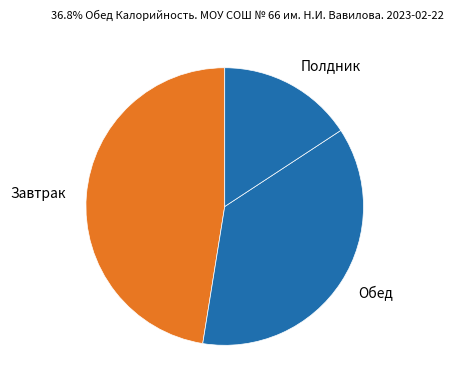

The Обед slice represents 22% of the pie. True or false?

False